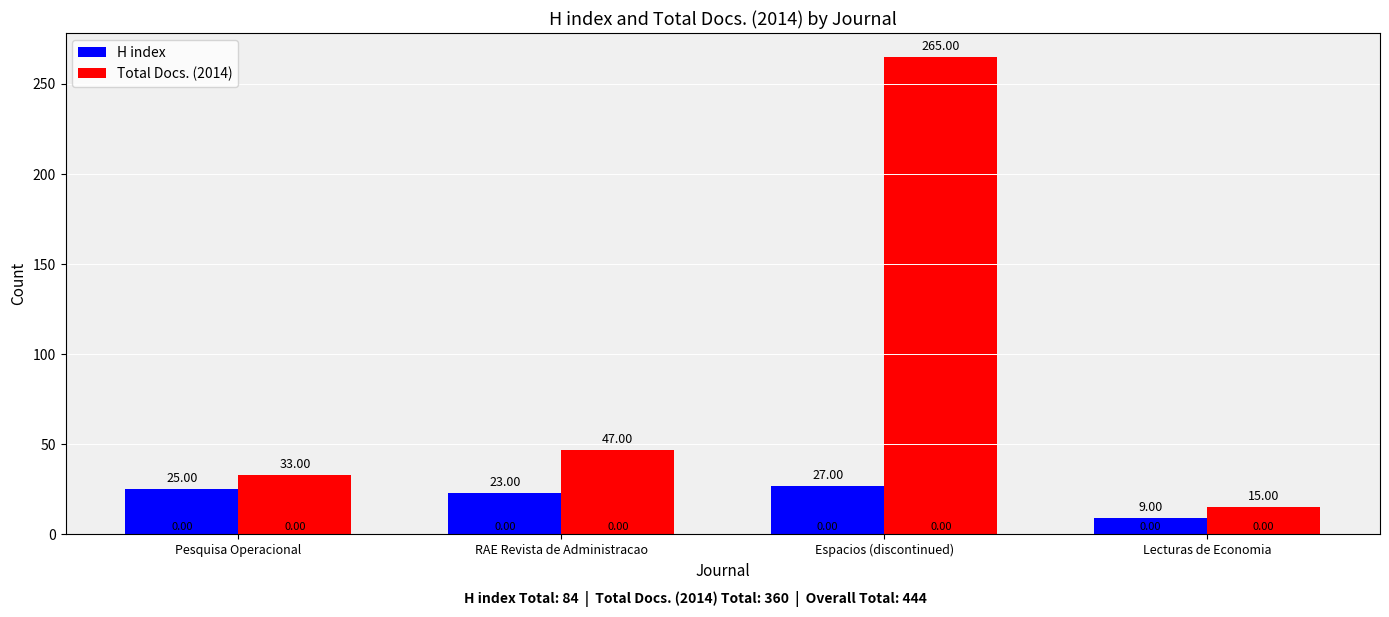

How many series are shown in this chart?

2